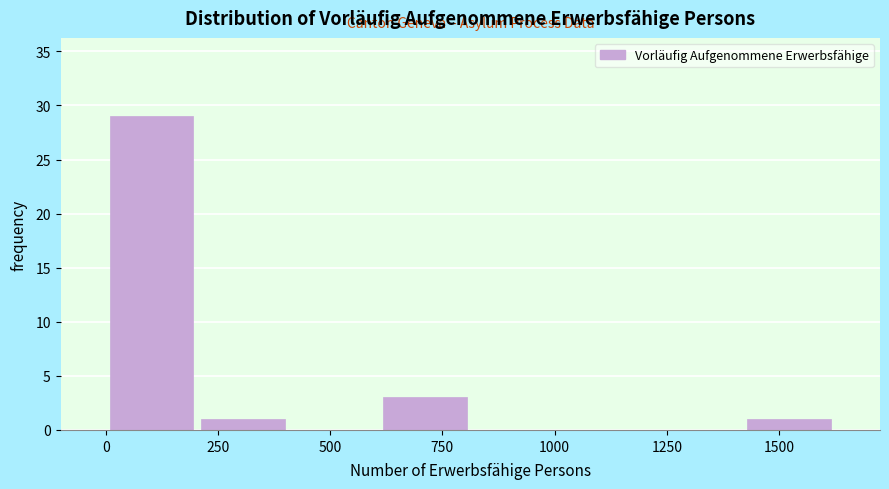

Reading left to right, transcribe this chart: for each bar, give the range it covers on the x-axis and its height. Neither the bar edges nor the heights are printed on the chart, so give them approximately, as read against the axes.

0 to 200: 29
200 to 400: 1
400 to 600: 0
600 to 800: 3
800 to 1000: 0
1000 to 1200: 0
1200 to 1400: 0
1400 to 1600: 1